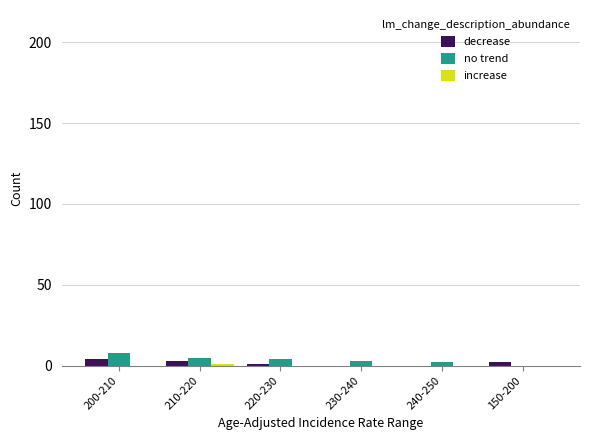

What is the greatest value displayed?

8